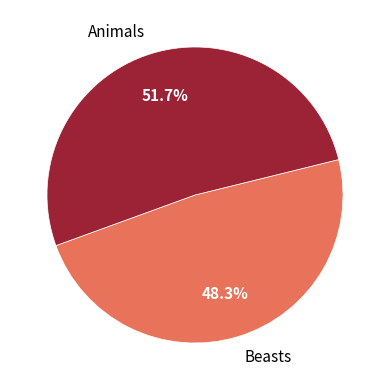

How many segments does this pie chart have?

2